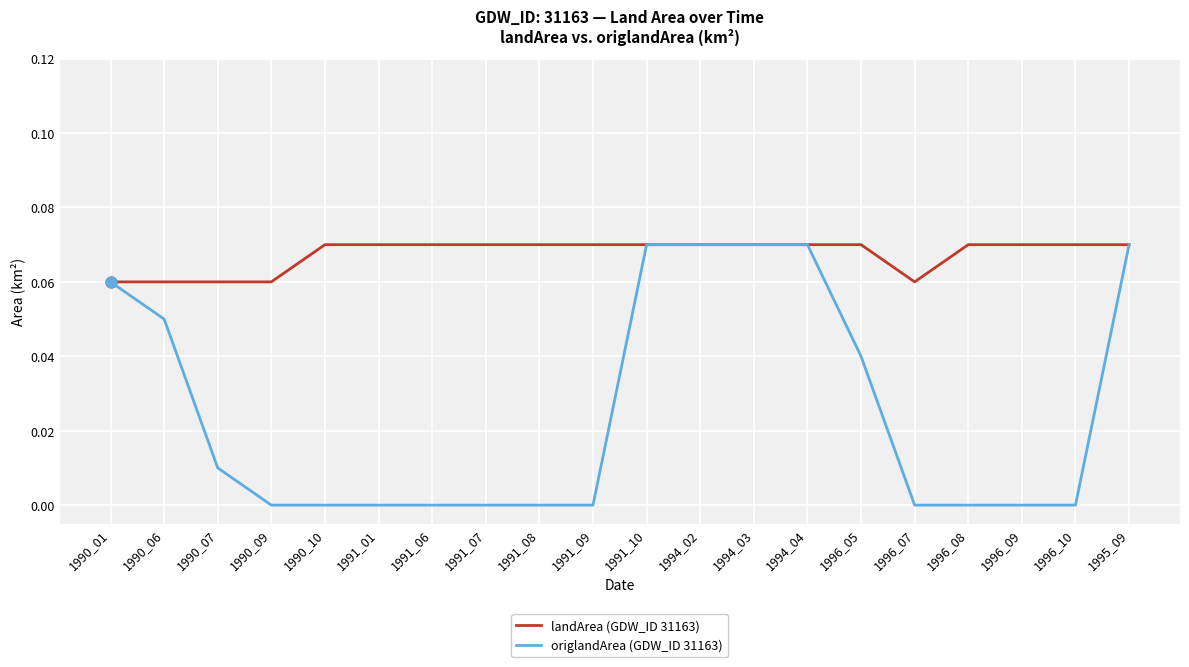

Which series has the widest spread of values?

origlandArea (GDW_ID 31163)